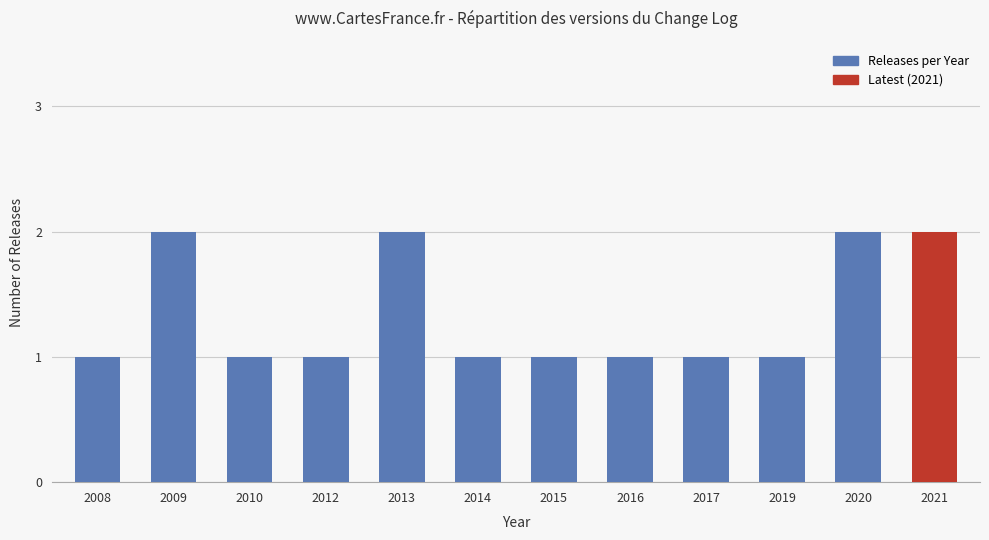

The chart shows a value of 3 at 2009. True or false?

False